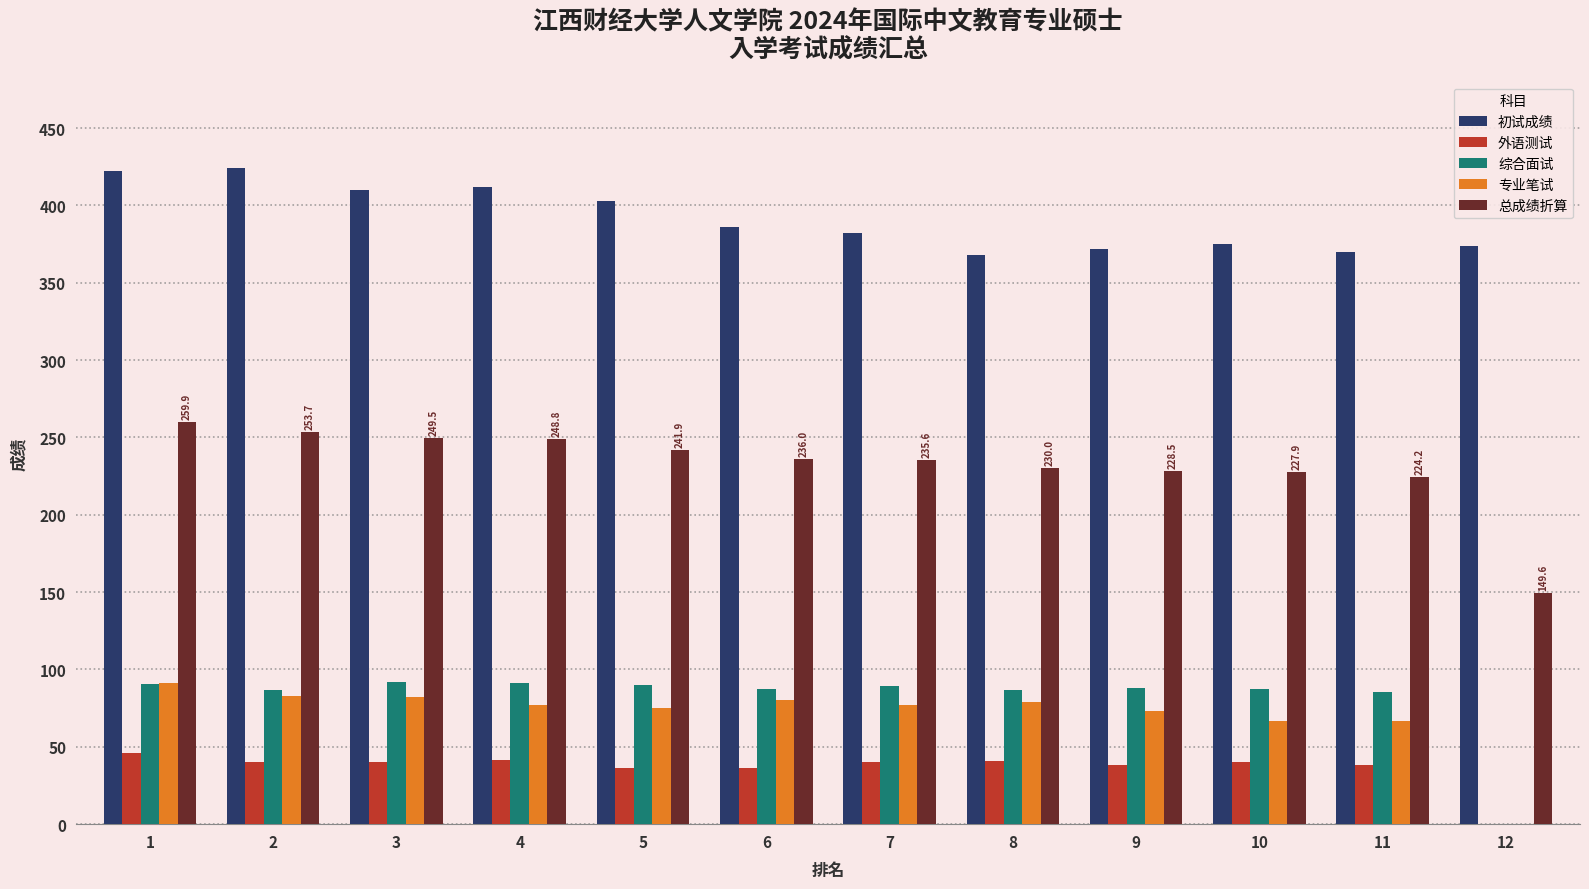

What is the total value across all series at 4?

870.7